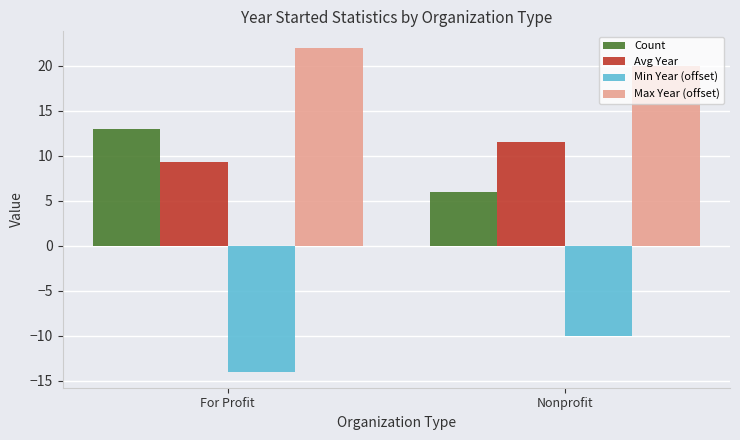

How many bars are there in total?

8